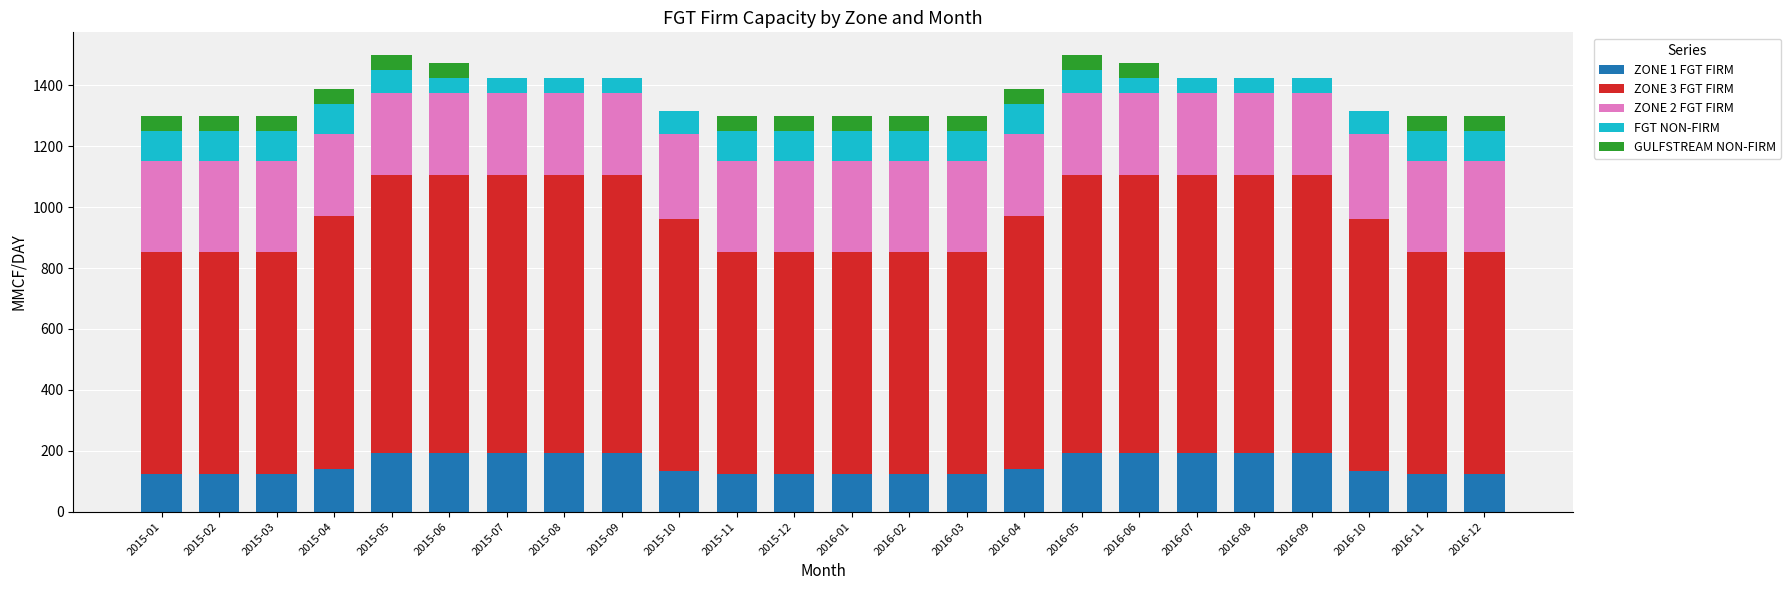

What is the total value across all series at 2015-07?

1424.0